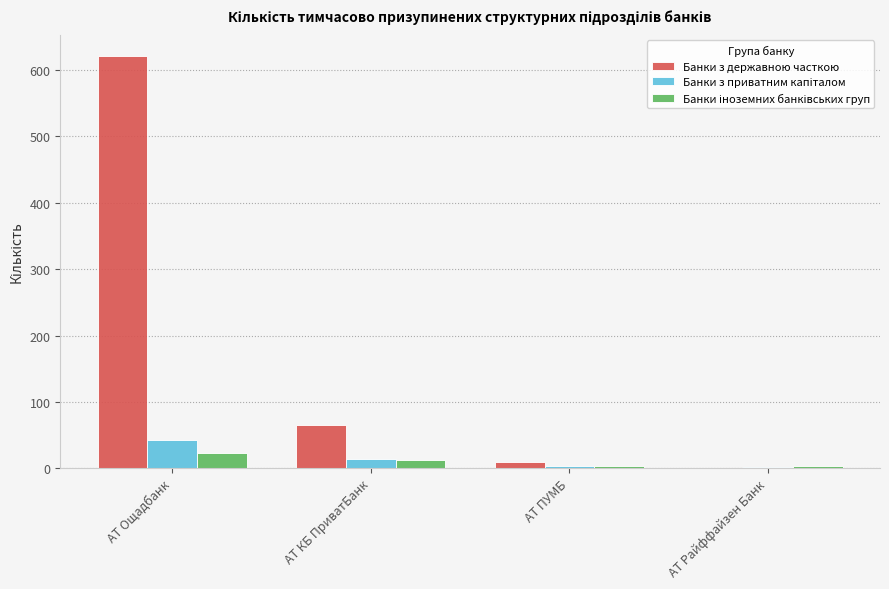

At which category does the chart reach its peak across all series?

АТ Ощадбанк